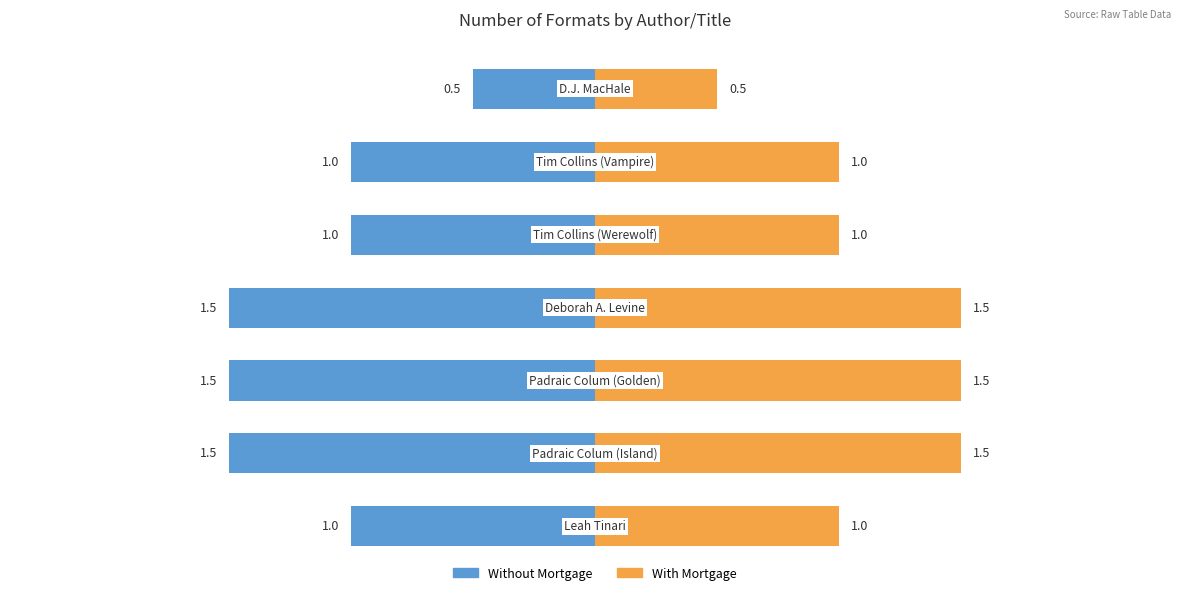

True or false: With Mortgage has a value of 0.4 at −2.

False